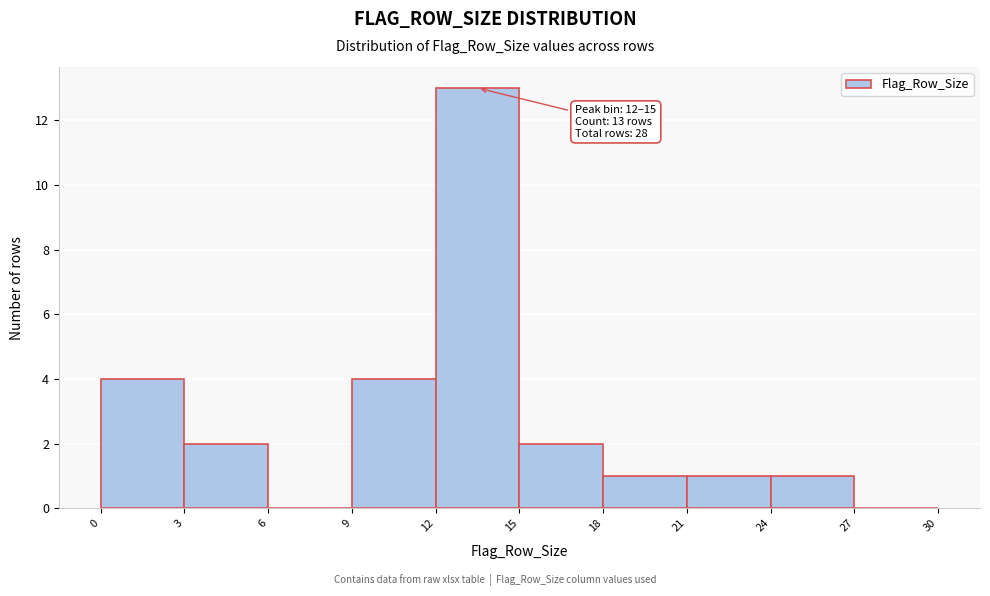

Over which range of the x-axis is the bar tallest?

12 to 15